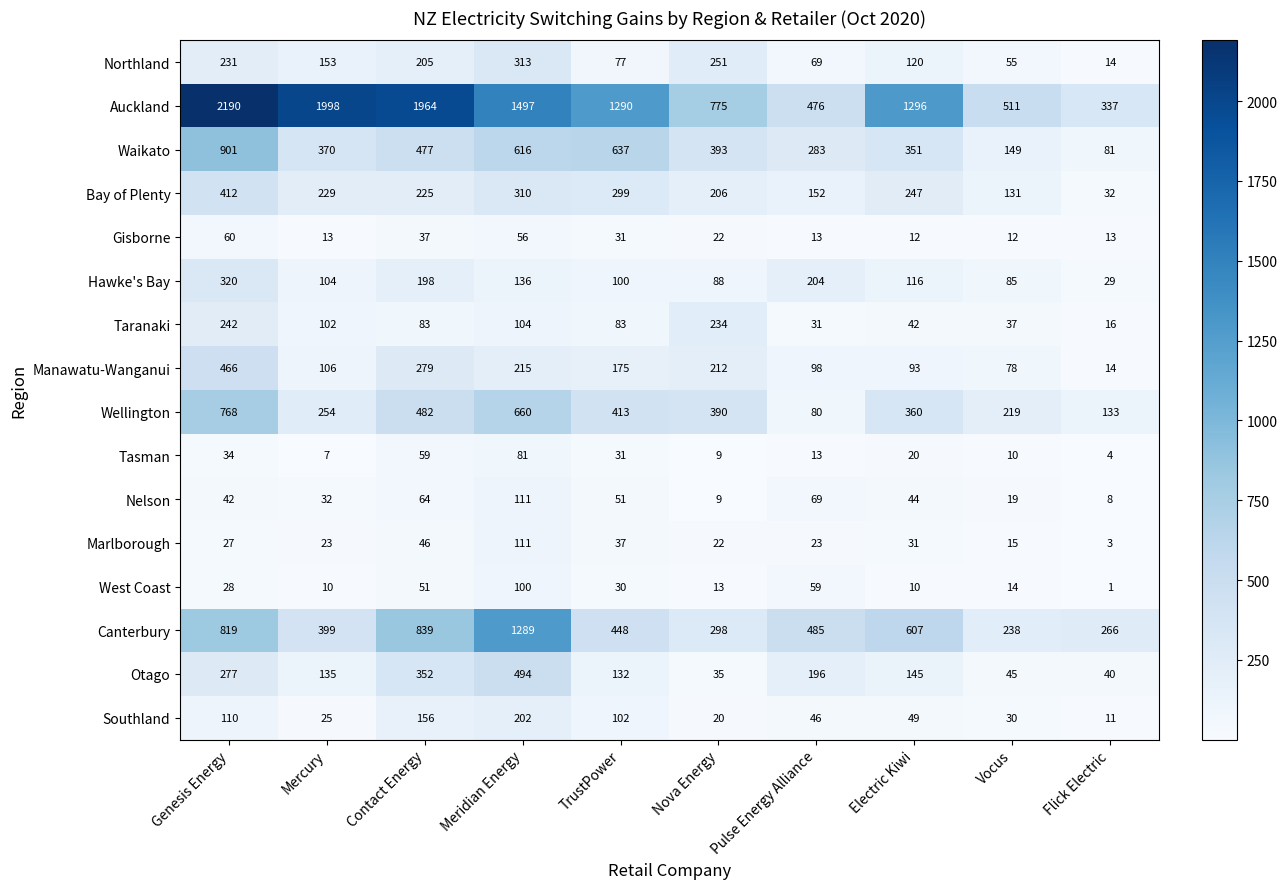

What is the difference between the Waikato values at Contact Energy and Genesis Energy?

424